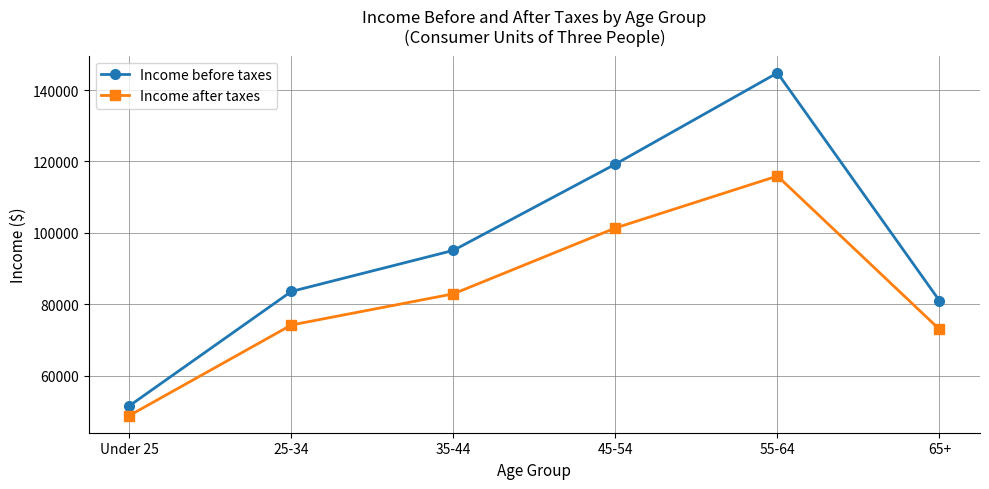

Reading left to right, what are all the values shown in this chart?

Income before taxes: 51506	83559	95069	119235	144800	80957
Income after taxes: 48784	74161	82891	101346	115902	72939